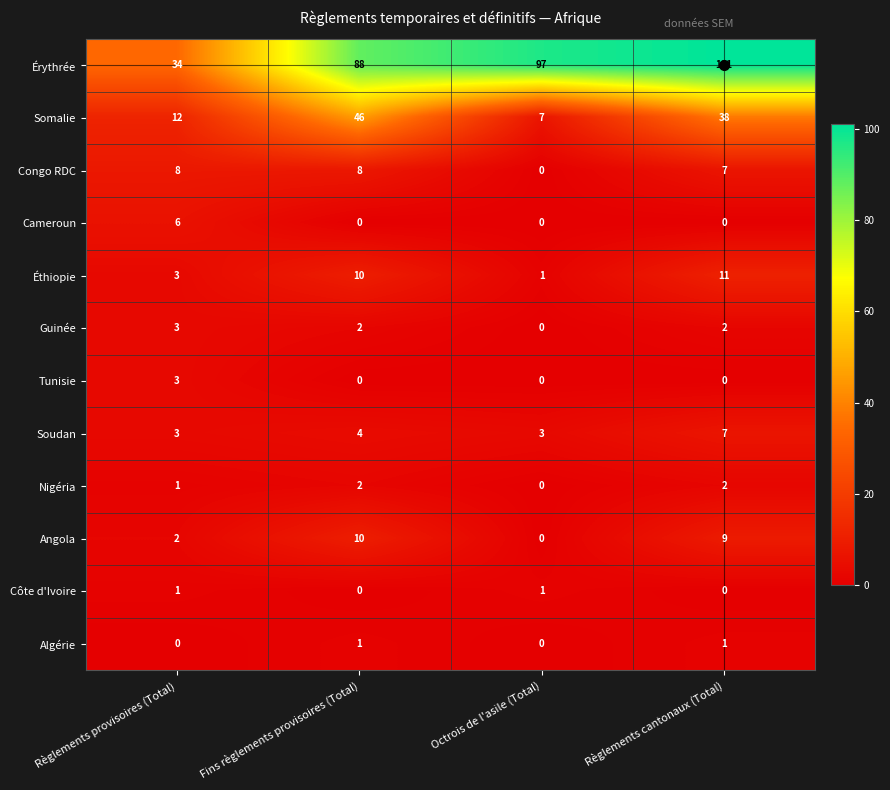

What is the greatest value displayed?

101